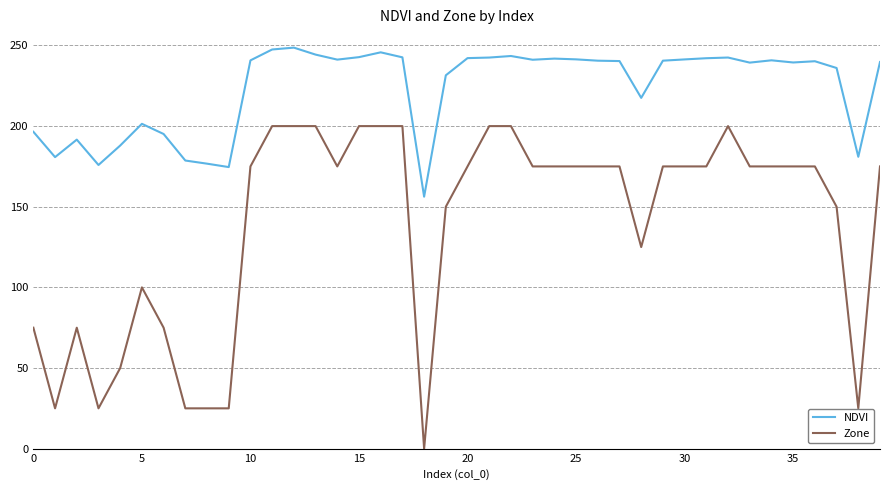

Which series has the largest total across all categories?

NDVI